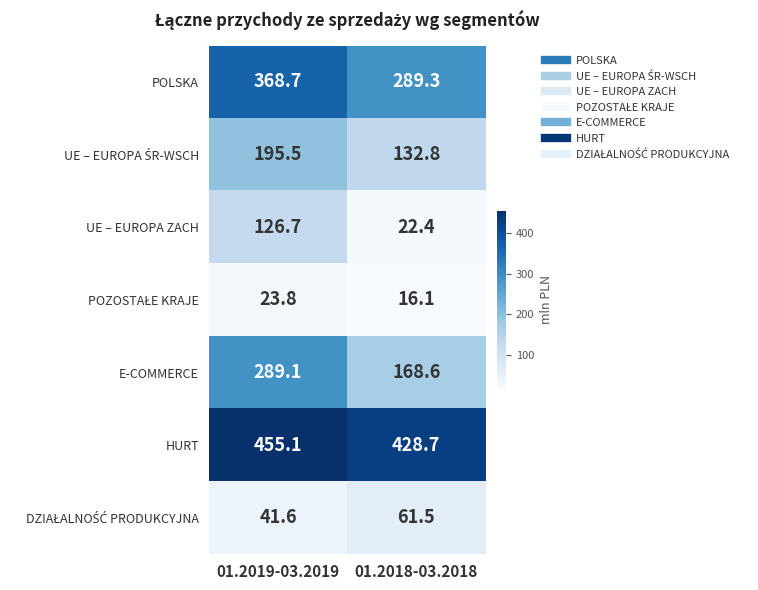

What is the spread (max minus min) of values at 01.2018-03.2018?

412.6